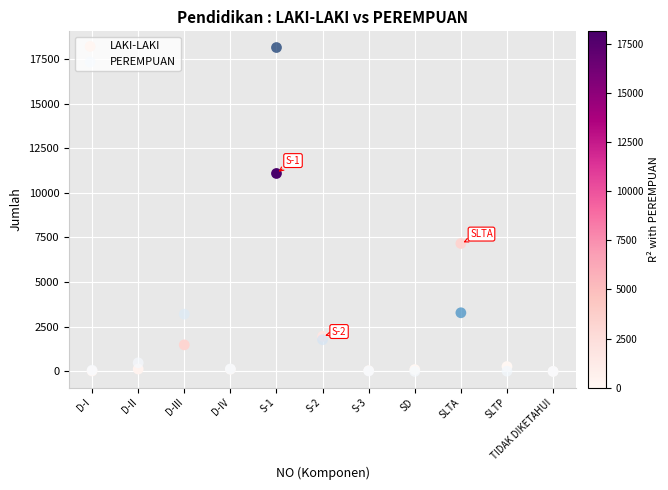

Which series contains the highest Y value?

PEREMPUAN